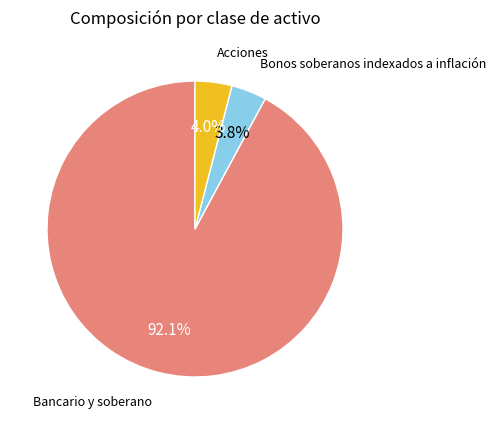

To the nearest percent, what is the combined percentage of Acciones and Bonos soberanos indexados a inflación?

8%